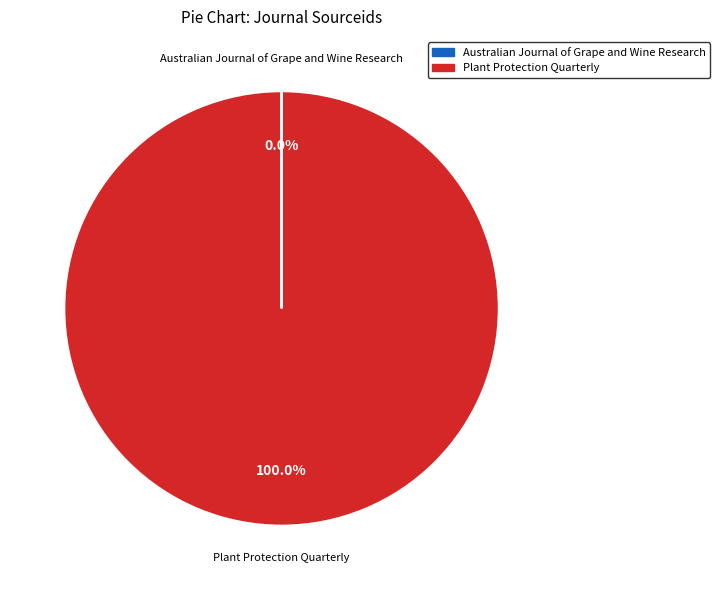

Which slice is the largest?

Plant Protection Quarterly